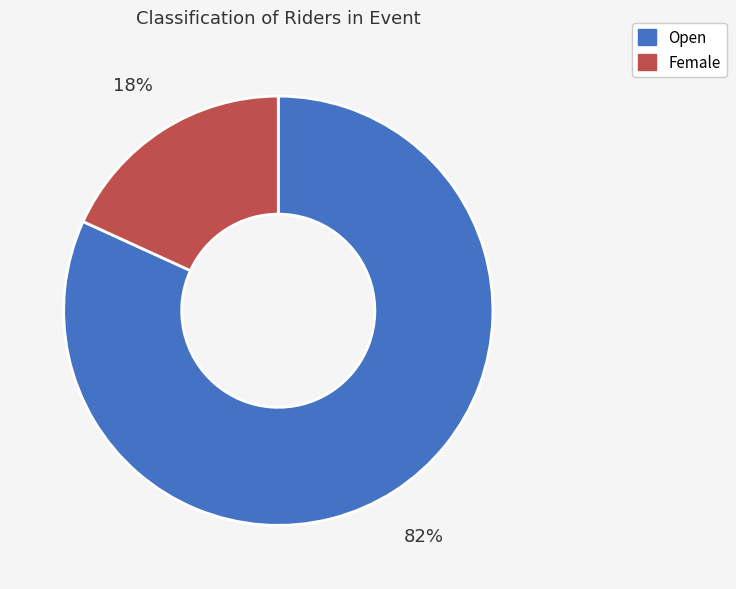

To the nearest percent, what is the average slice percentage?

50%